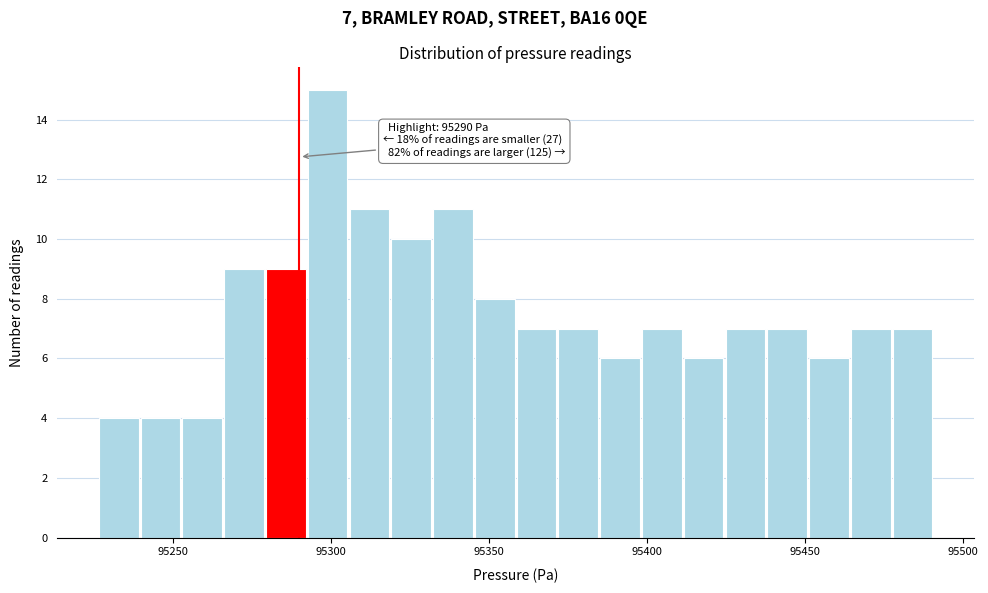

Around what value on the x-axis is the tallest bar? Give the approximate position of its centre, as read against the axis.

95300